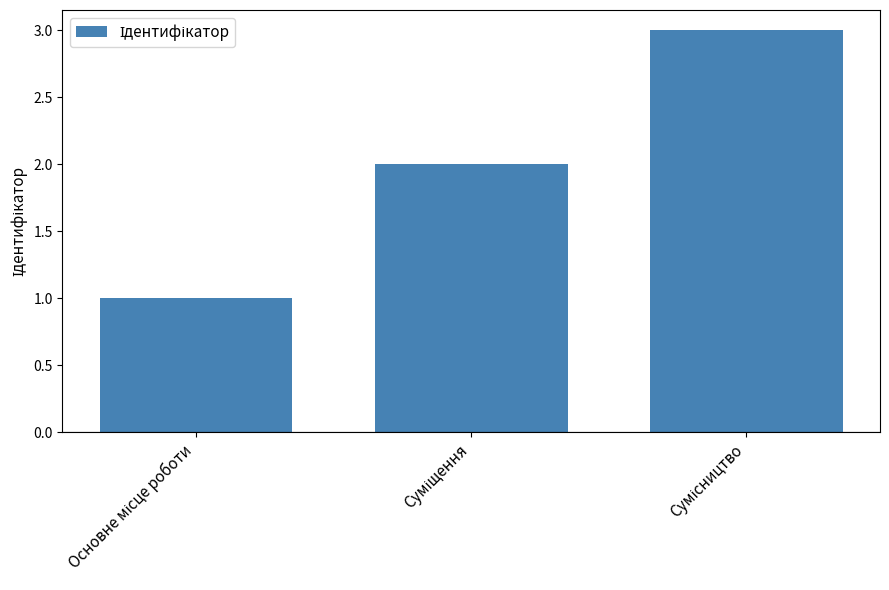

What is the sum of all values?

6